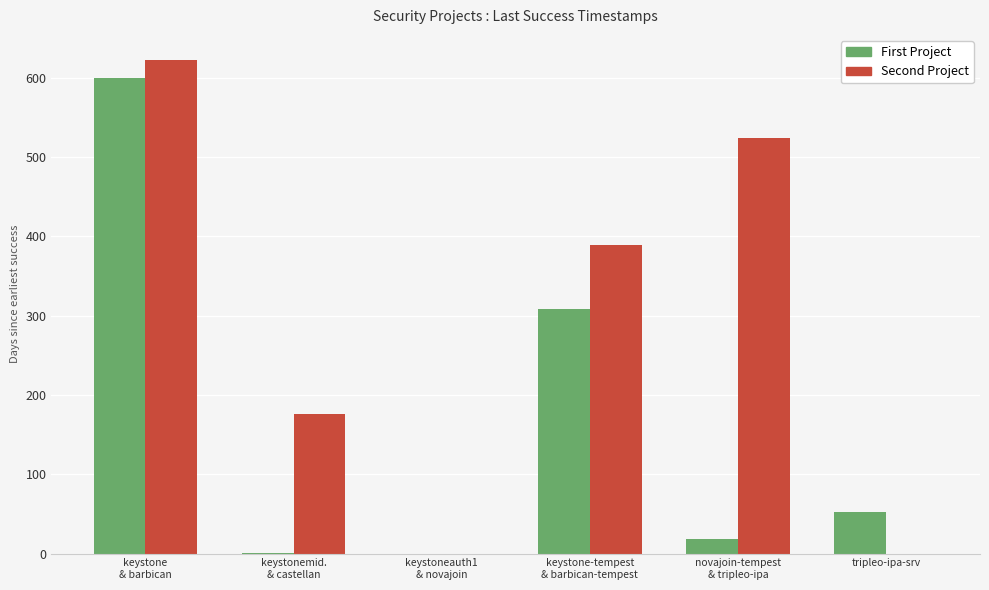

Which series has the largest range (max minus min)?

Second Project